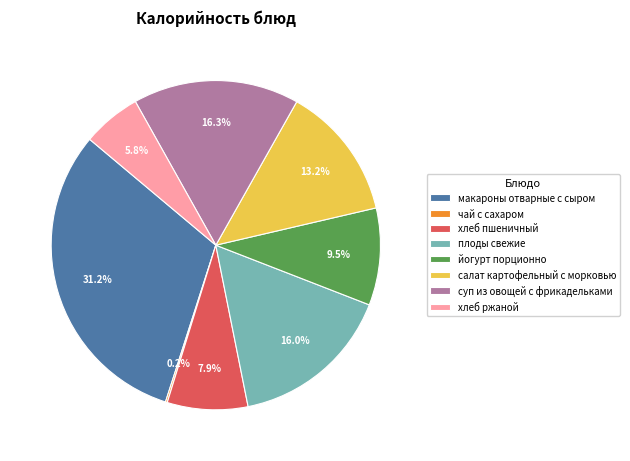

To the nearest percent, what is the combined percentage of хлеб пшеничный and салат картофельный с морковью?

21%